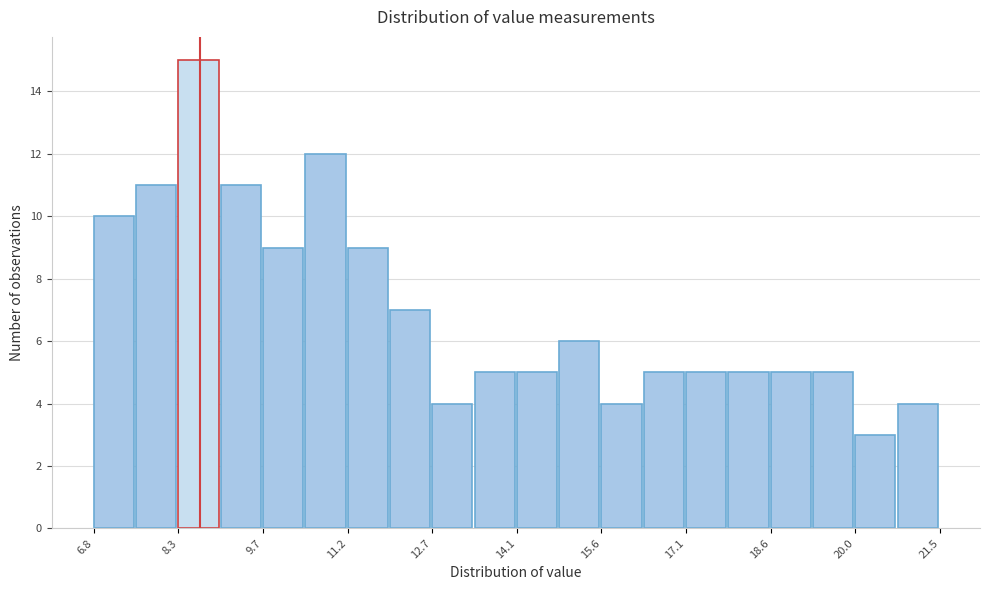

Read against the x-axis, roughly where is the centre of the tallest bar?

8.6